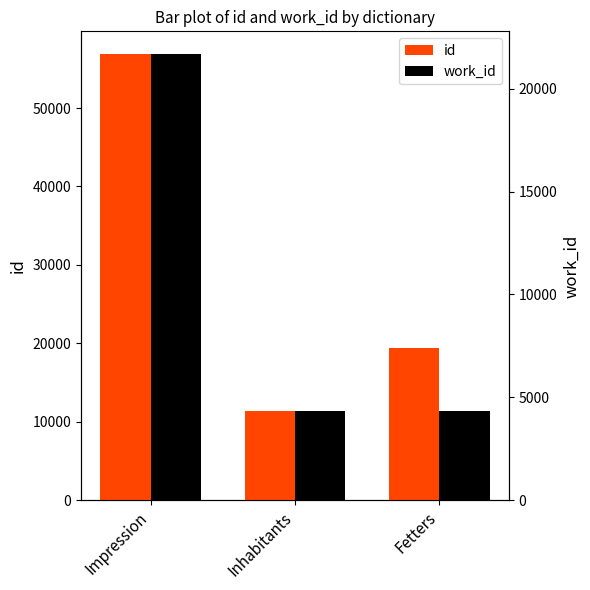

What is the minimum value for id?

11408